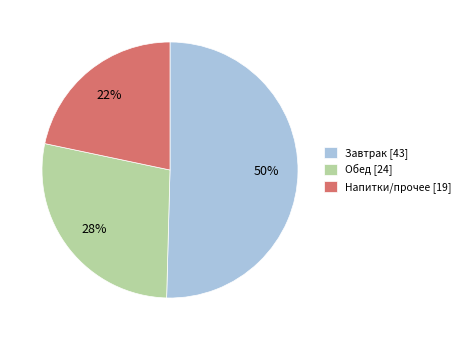

Combined, do Напитки/прочее [19] and Завтрак [43] account for over 50%?

Yes